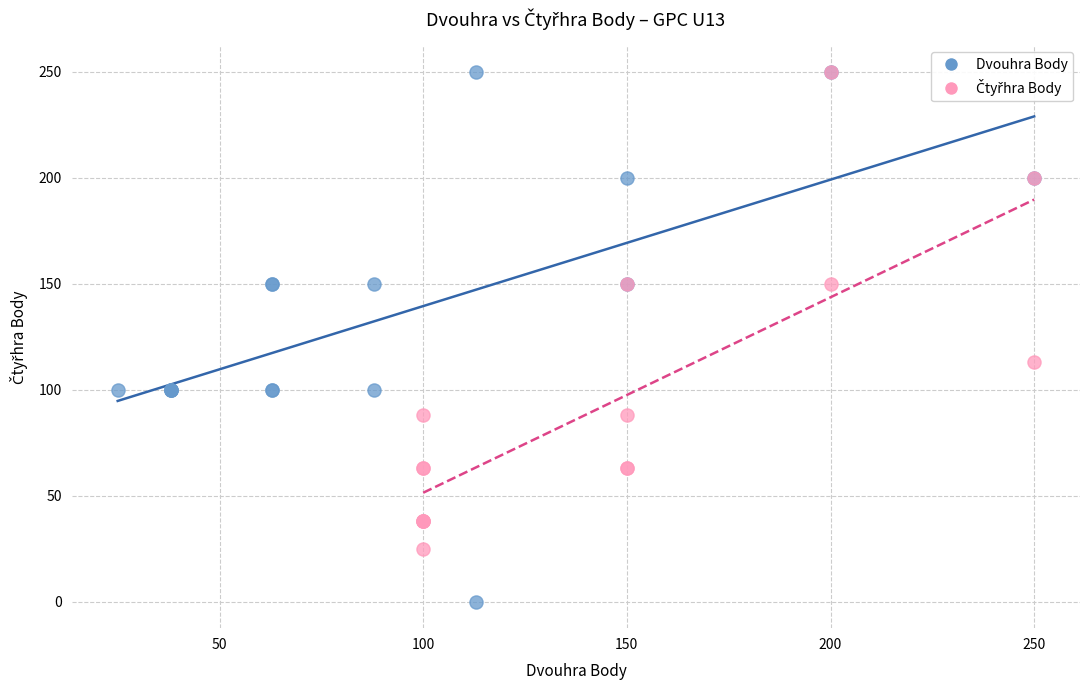

Which series contains the lowest Y value?

Dvouhra Body